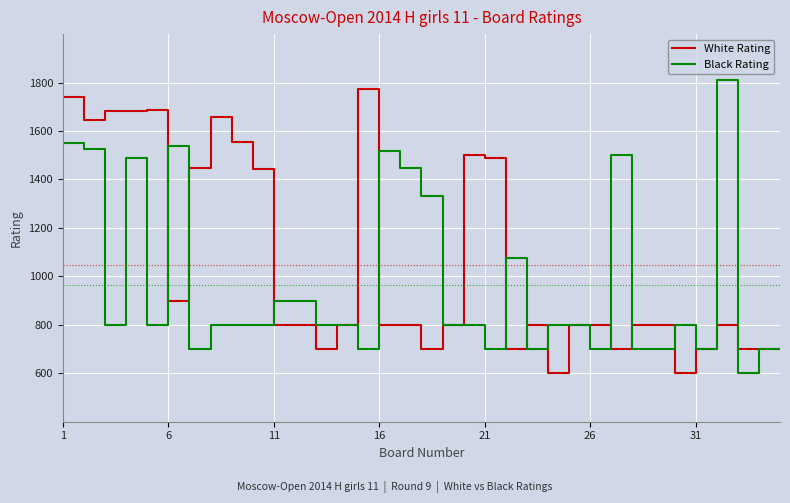

What is the lowest value of the White Rating series?

600